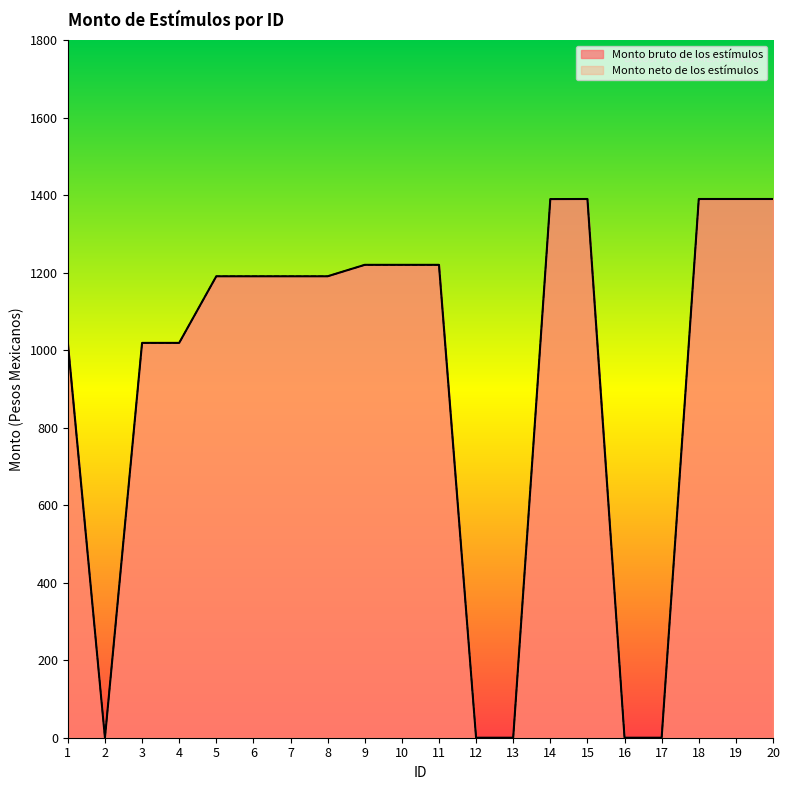

Rank the series at 19 from highest to lowest value.

Monto bruto de los estímulos, Monto neto de los estímulos